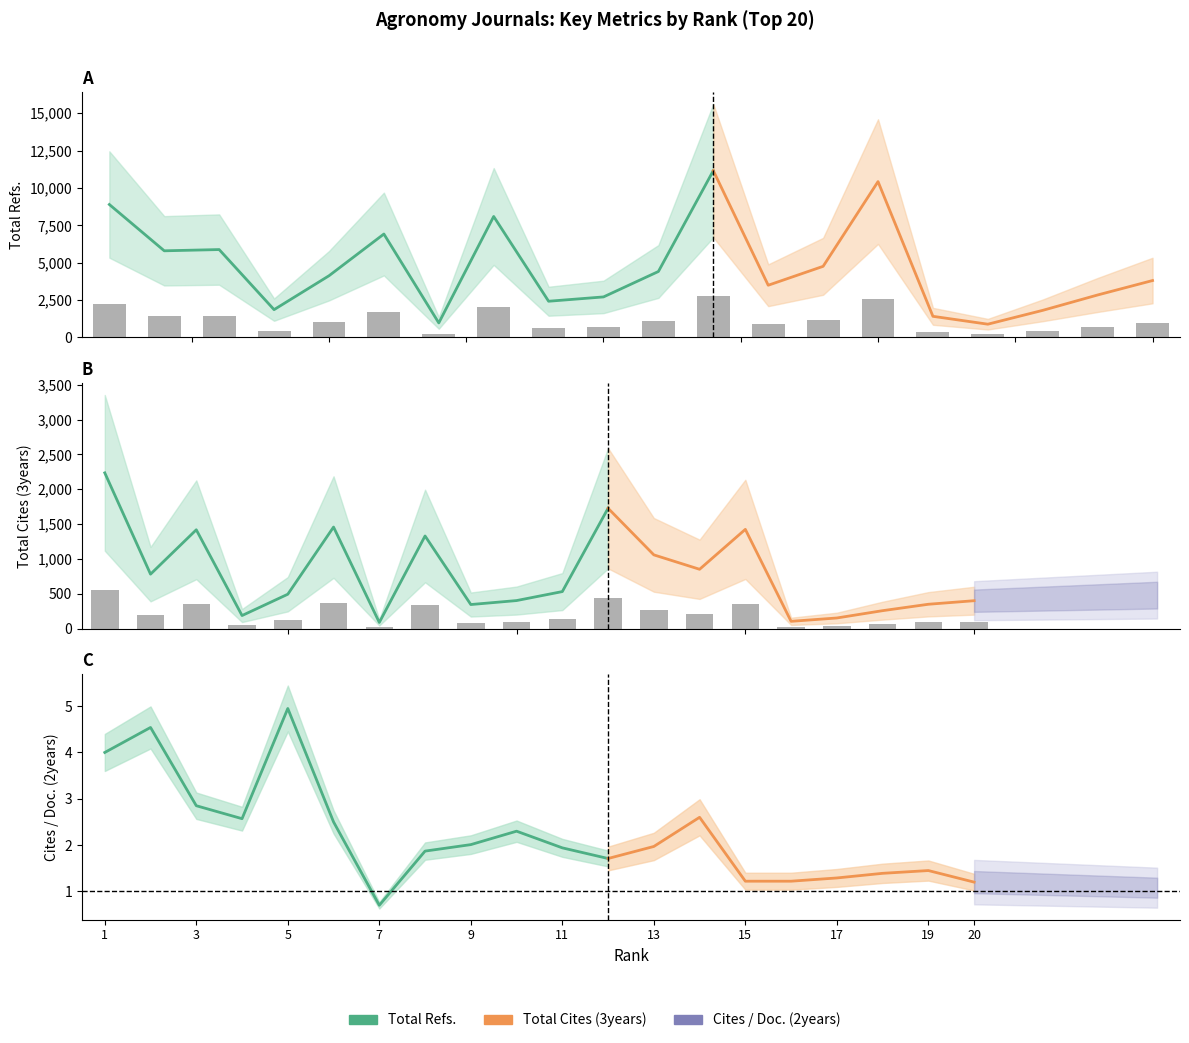

The value of Cites / Doc. (2years) at 17 is 0.7. True or false?

False